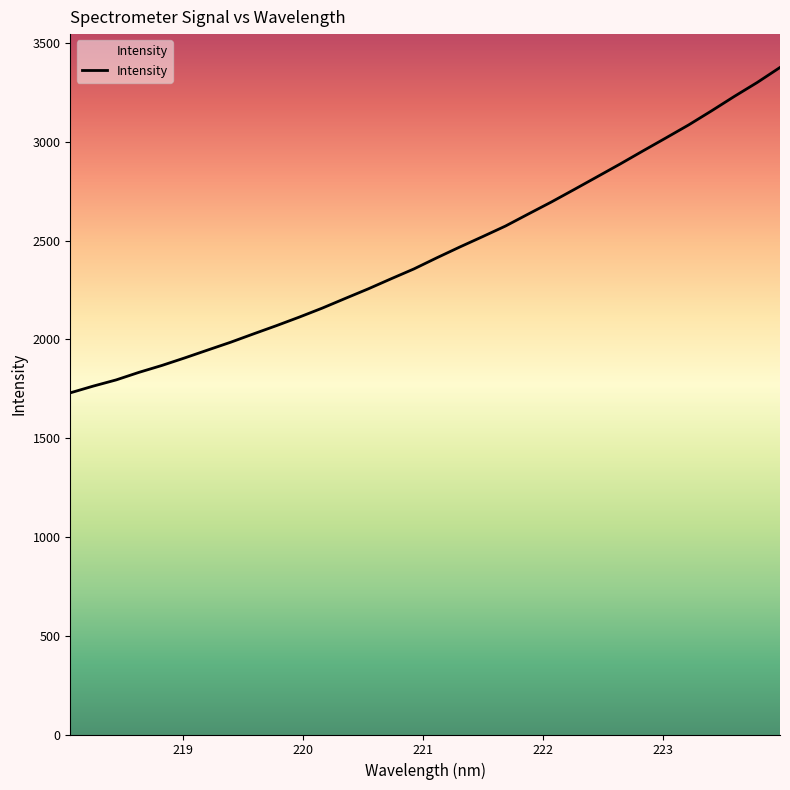

What is the difference between the maximum and minimum values?

1646.9